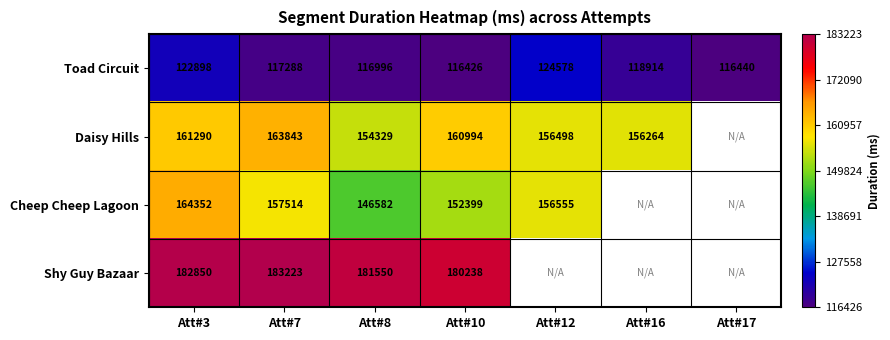

List the labels in order of Toad Circuit value, largest first.

Att#12, Att#3, Att#16, Att#7, Att#8, Att#17, Att#10